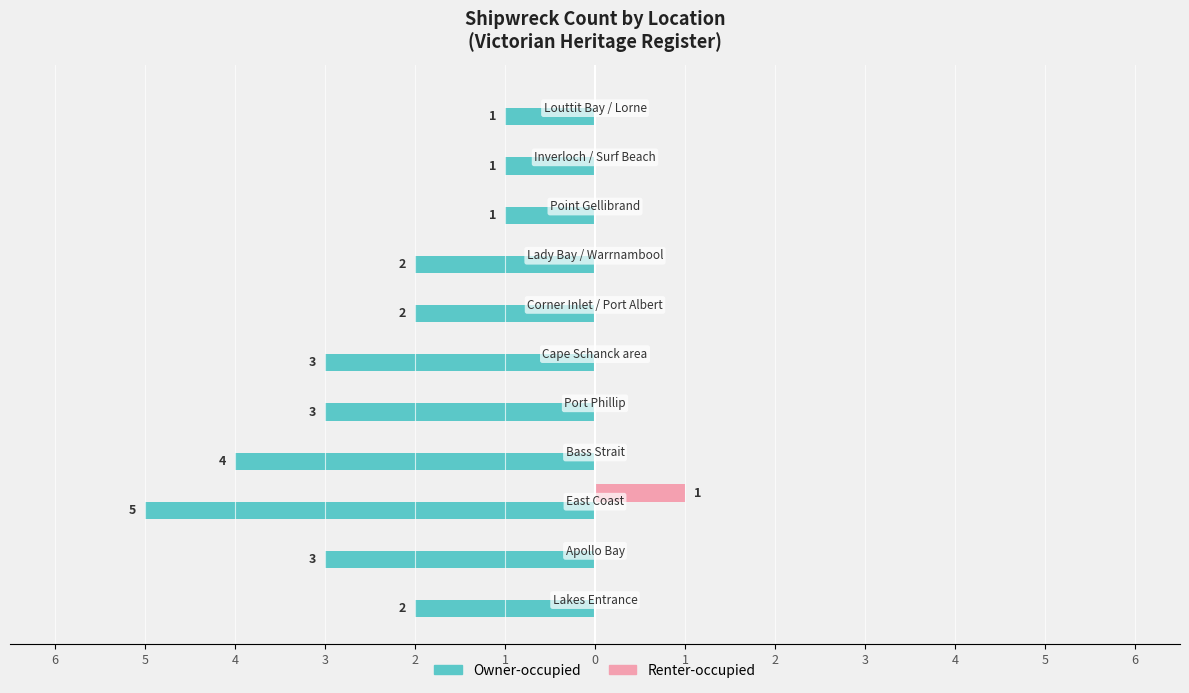

What are all the series names shown in the legend?

Owner-occupied, Renter-occupied